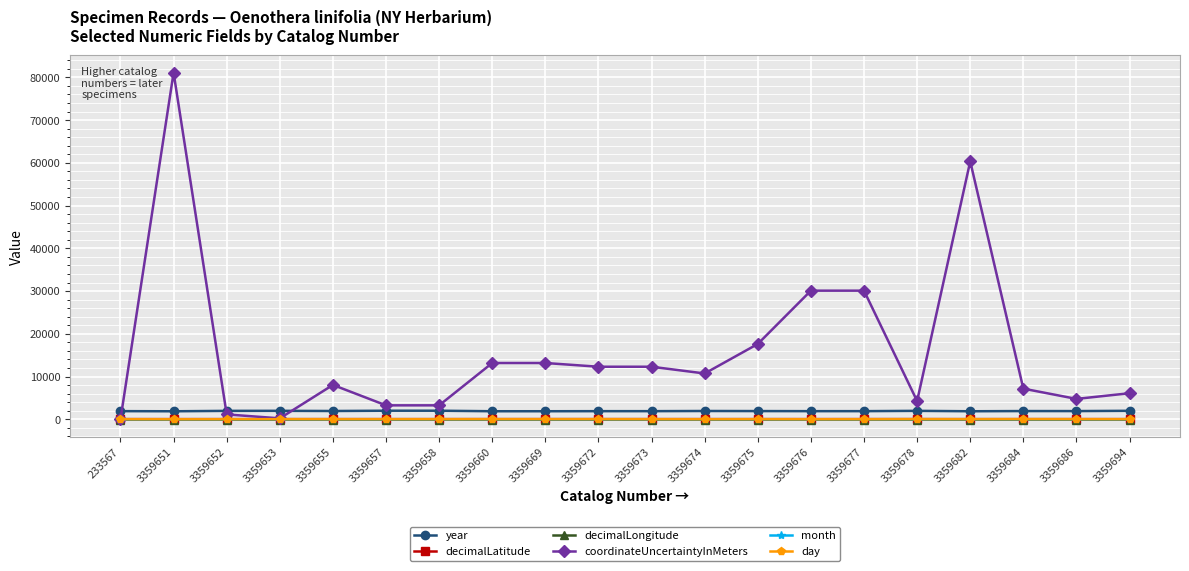

The coordinateUncertaintyInMeters series shows 12292.0 at 3359672. True or false?

True